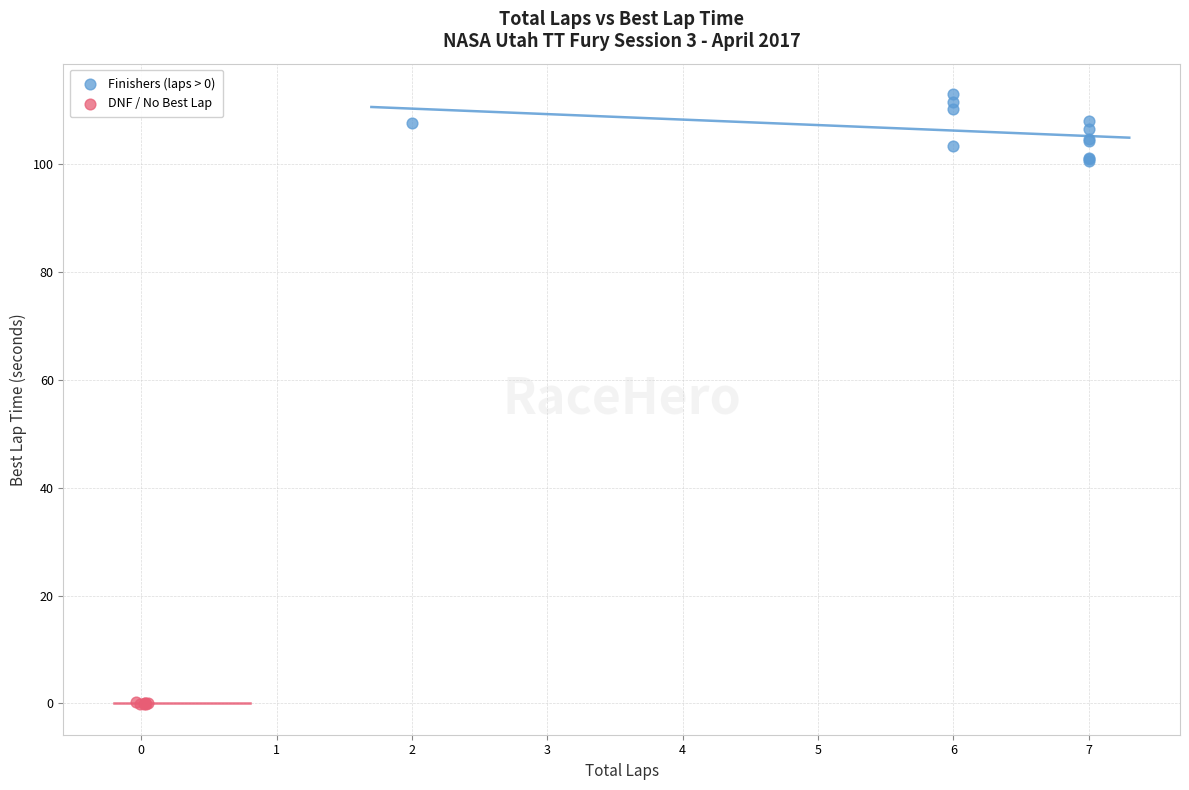

Which series reaches the minimum Y coordinate?

DNF / No Best Lap